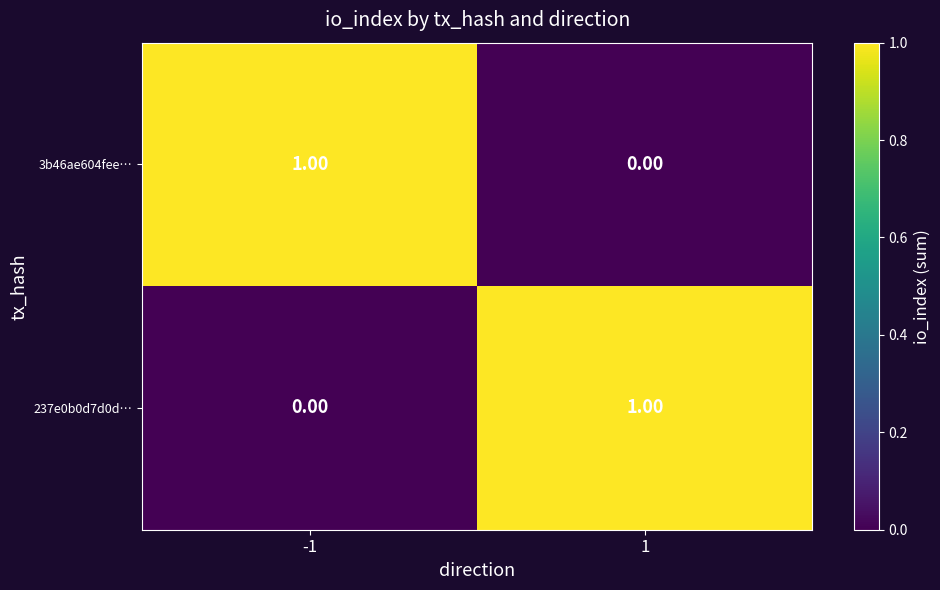

At how many categories does at least one series exceed 0?

2